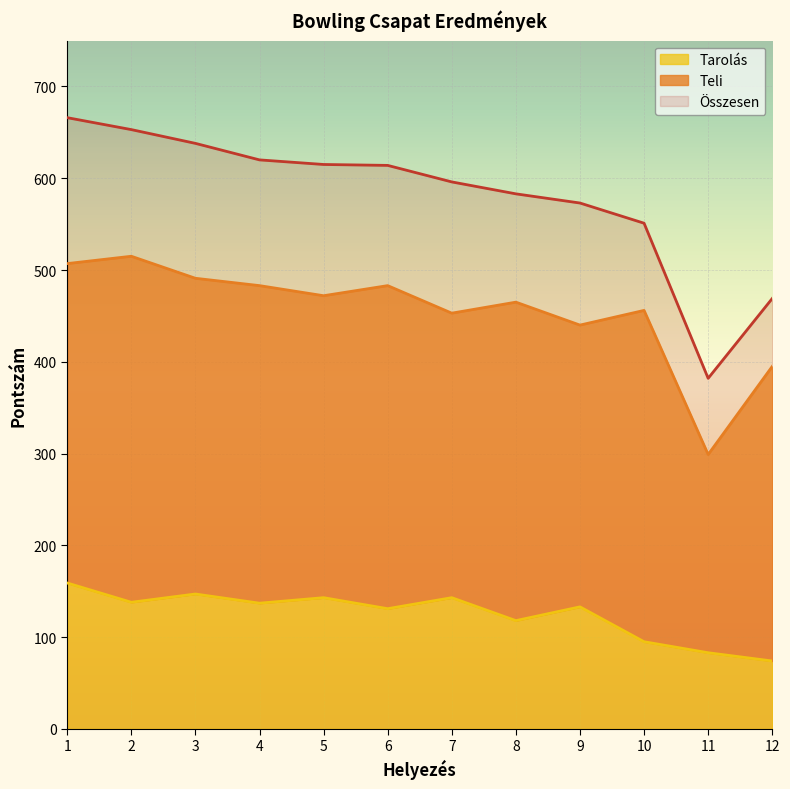

True or false: Teli and Összesen intersect in this chart.

False